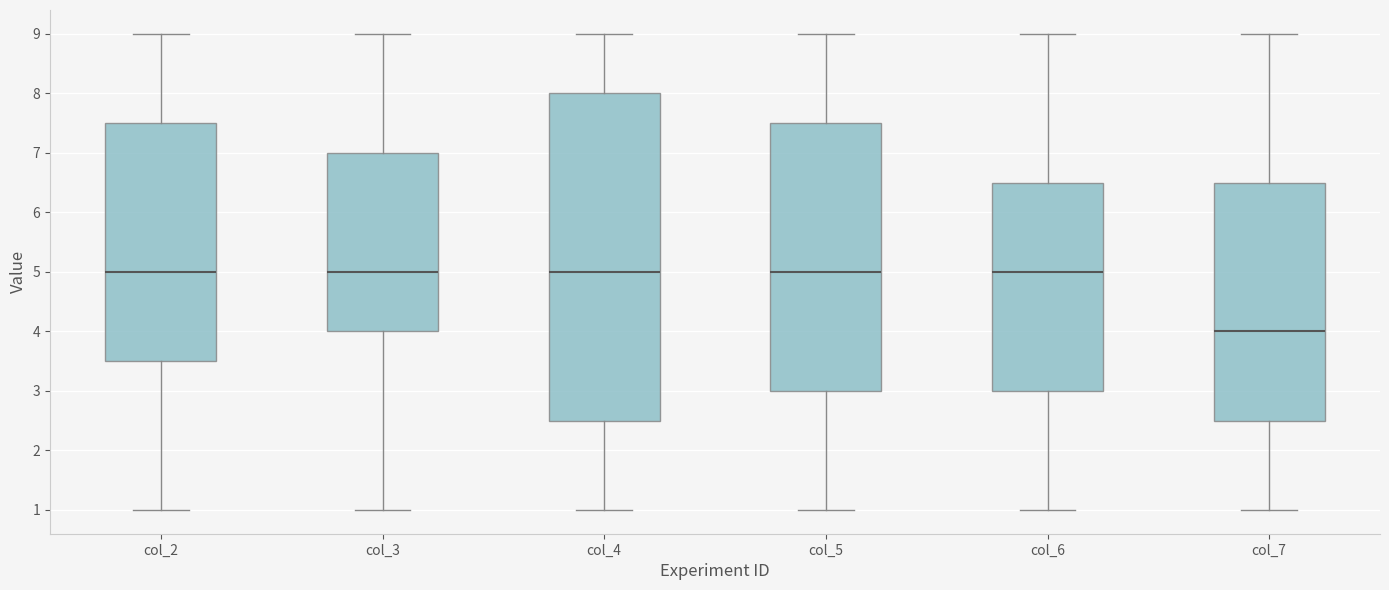

Reading left to right, transcribe this box plot: for each box, give where its median line is, the range the box spans, and where its two whiskers end, as read against the y-axis. The values are not printed on the chart, so give them approximately, as read against the axis.

col_2: median 5.0, box 3.5 to 7.5, whiskers 1.0 to 9.0
col_3: median 5.0, box 4.0 to 7.0, whiskers 1.0 to 9.0
col_4: median 5.0, box 2.5 to 8.0, whiskers 1.0 to 9.0
col_5: median 5.0, box 3.0 to 7.5, whiskers 1.0 to 9.0
col_6: median 5.0, box 3.0 to 6.5, whiskers 1.0 to 9.0
col_7: median 4.0, box 2.5 to 6.5, whiskers 1.0 to 9.0